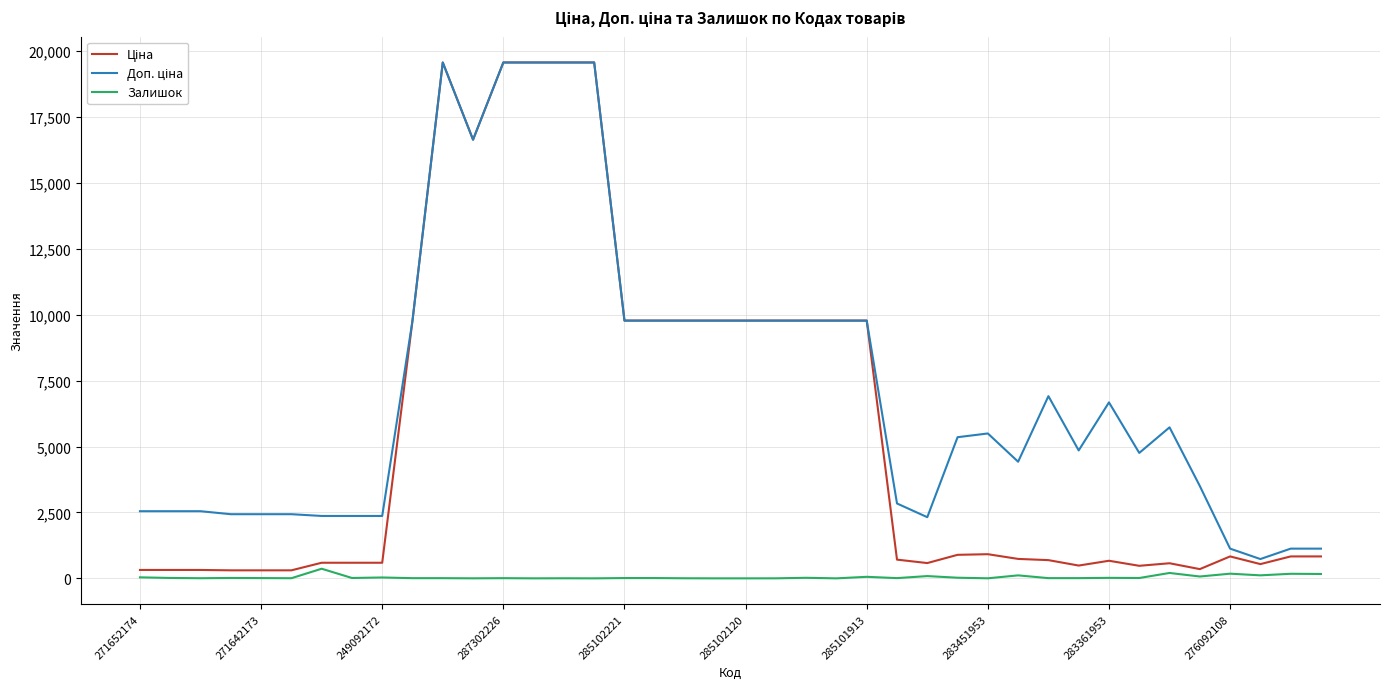

What is the maximum value shown in the chart?

19564.9